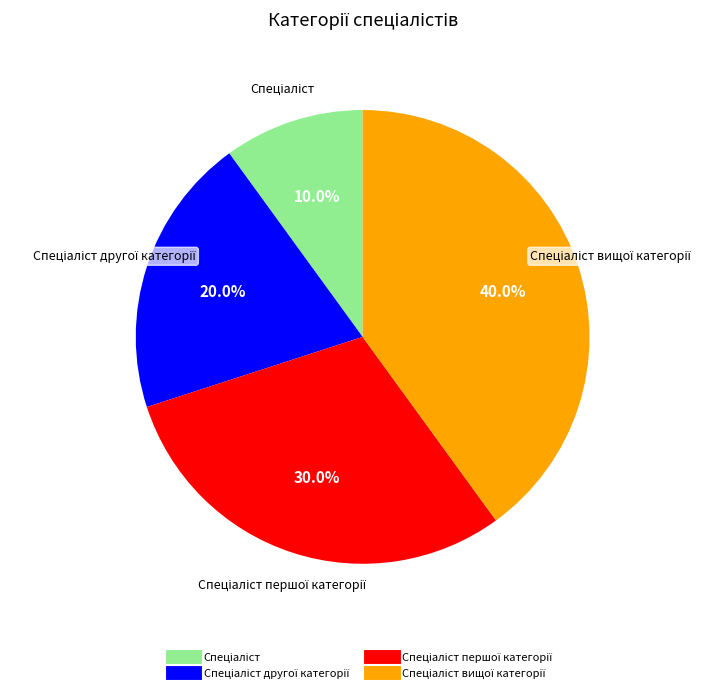

Does any single category account for the majority?

No